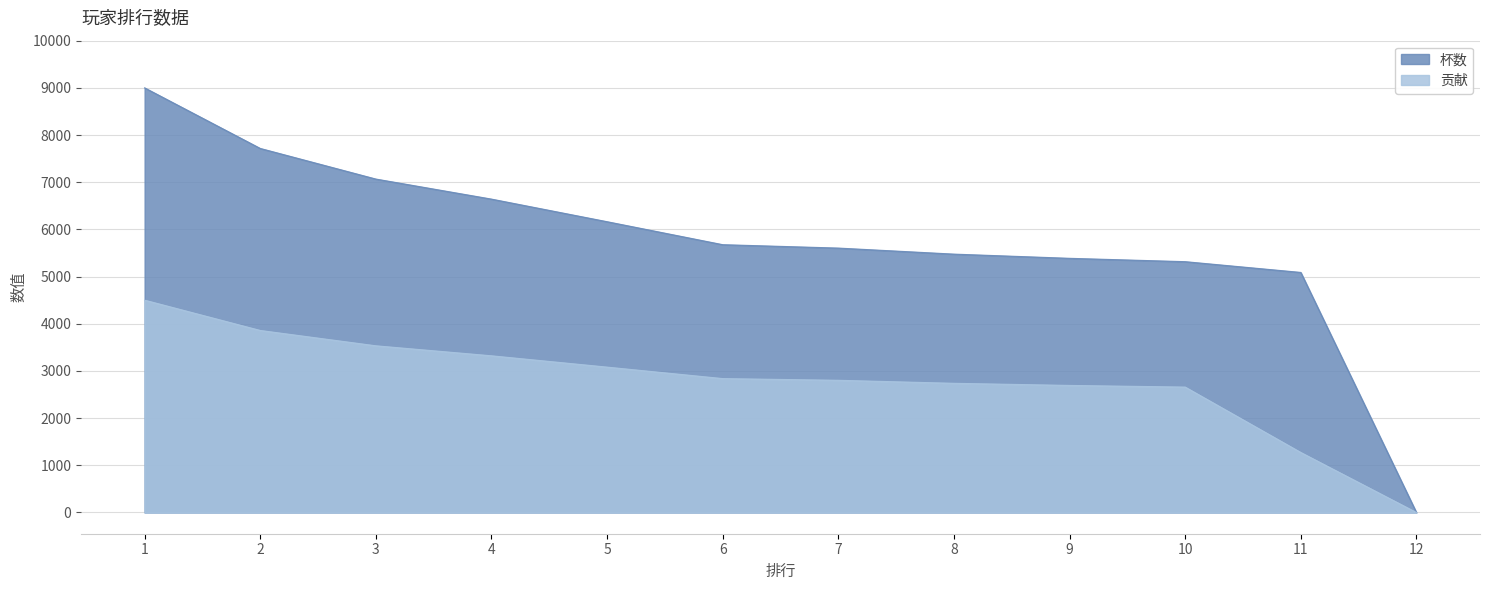

At 8, list the series in order from smallest to largest.

贡献, 杯数